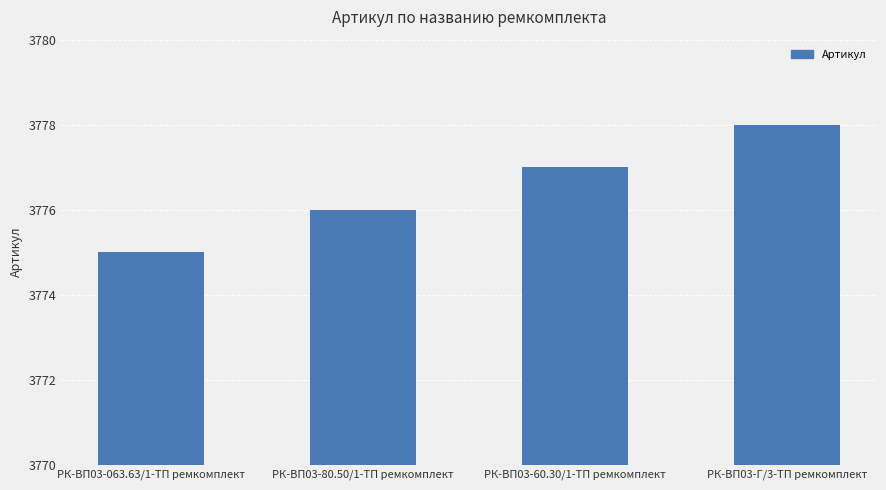

The chart shows a value of 6363 at РК-ВП03-063.63/1-ТП ремкомплект. True or false?

False